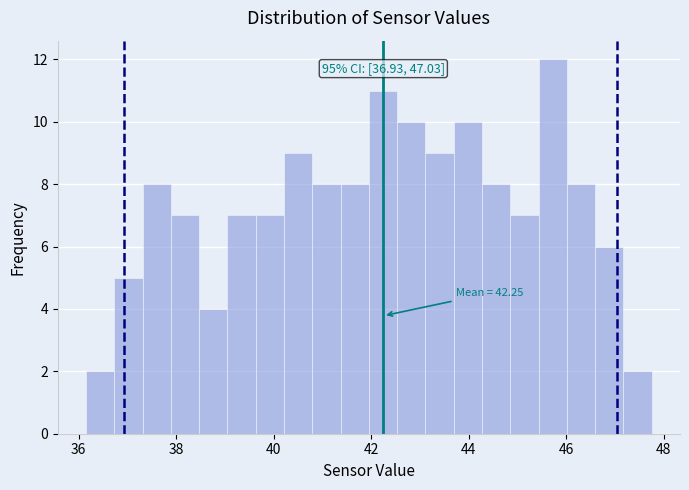

Read against the x-axis, roughly where is the centre of the tallest bar?

45.8